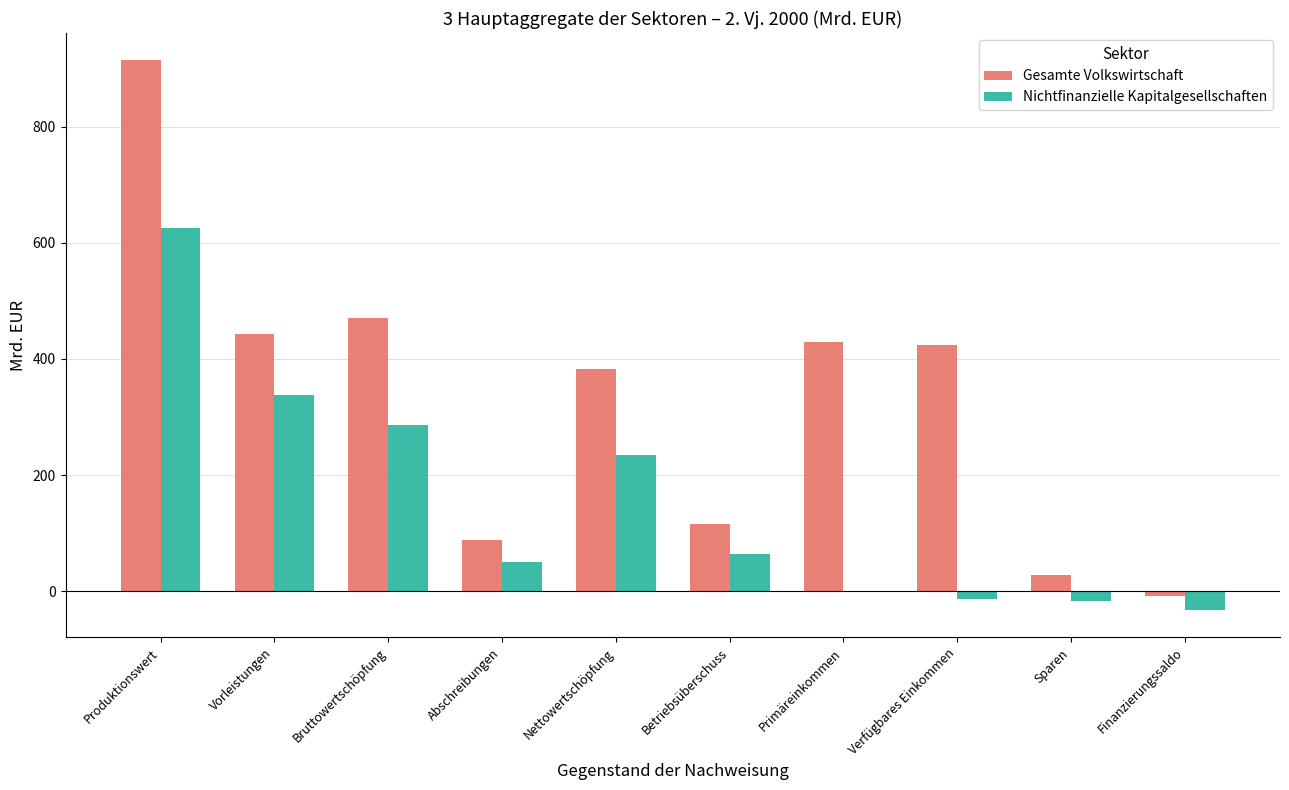

The value of Nichtfinanzielle Kapitalgesellschaften at Nettowertschöpfung is 235.4. True or false?

True